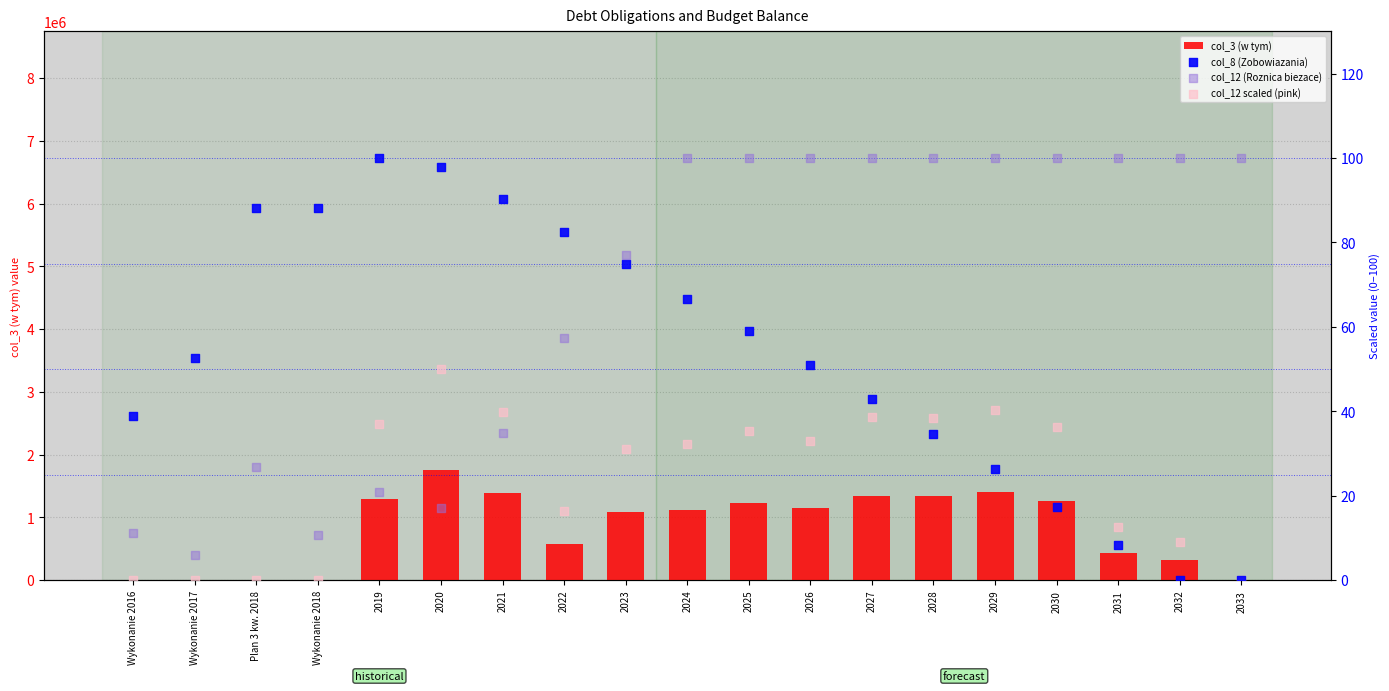

Which series has the largest Y range (max minus min)?

col_3 (w tym)